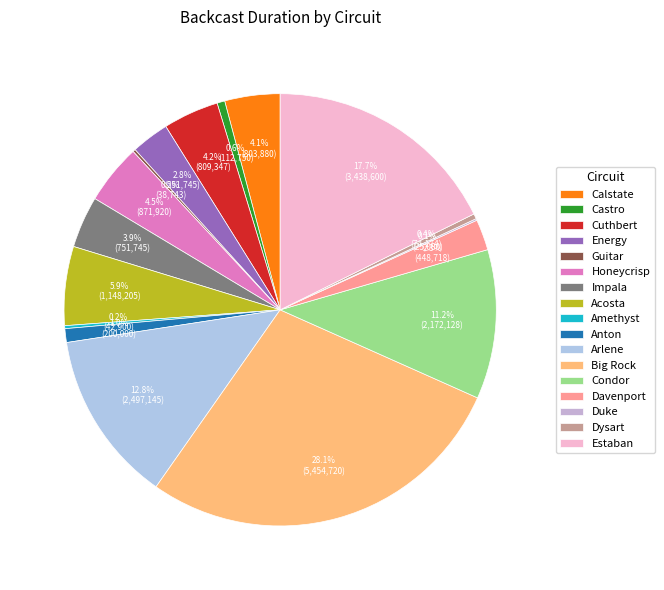

The Castro slice represents 1% of the pie. True or false?

True